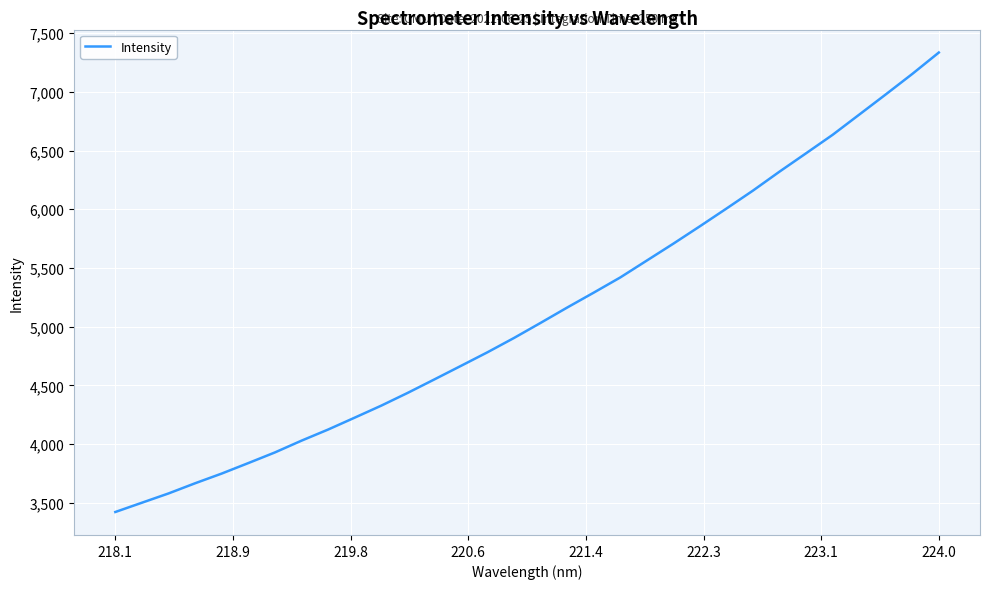

What is the smallest value displayed?

3421.0